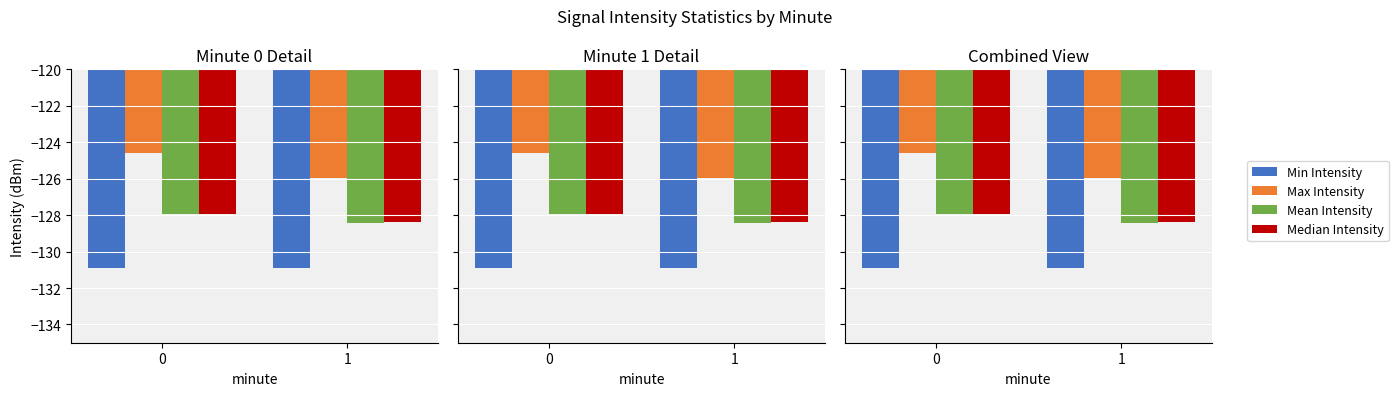

List the series in order of their peak value, highest first.

Max Intensity, Median Intensity, Mean Intensity, Min Intensity